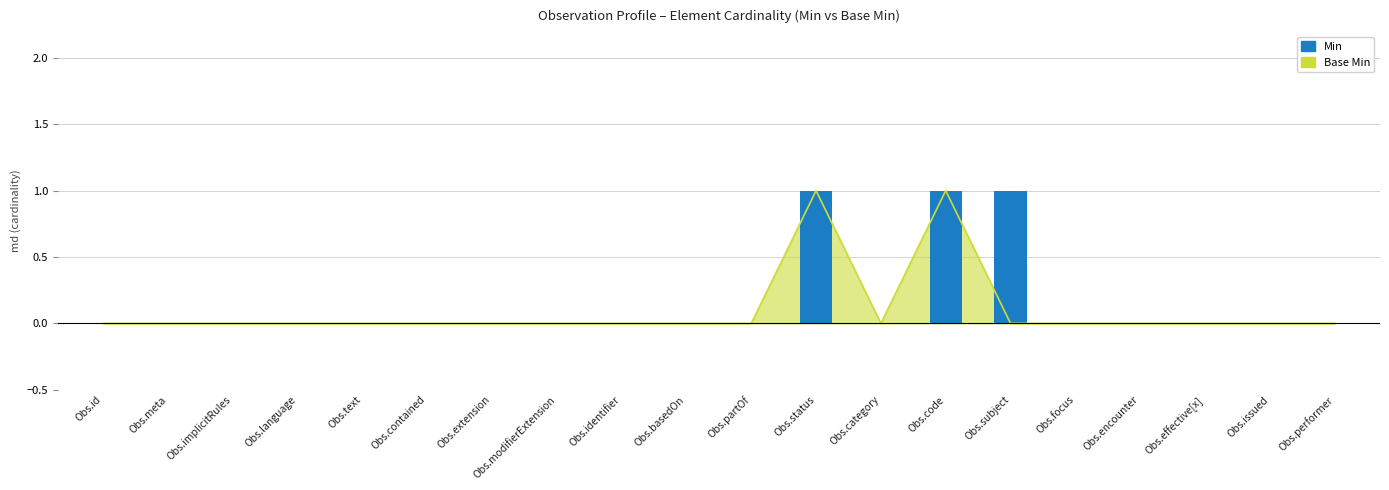

True or false: the data shows -1 at Obs.partOf.

False